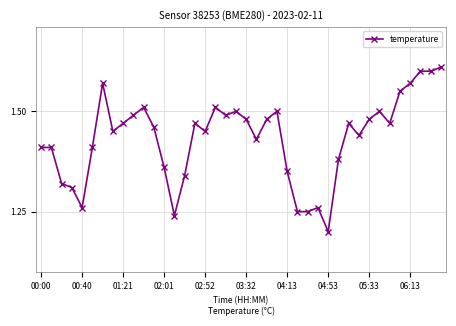

True or false: the data has more than 0 interior local peaks.

True